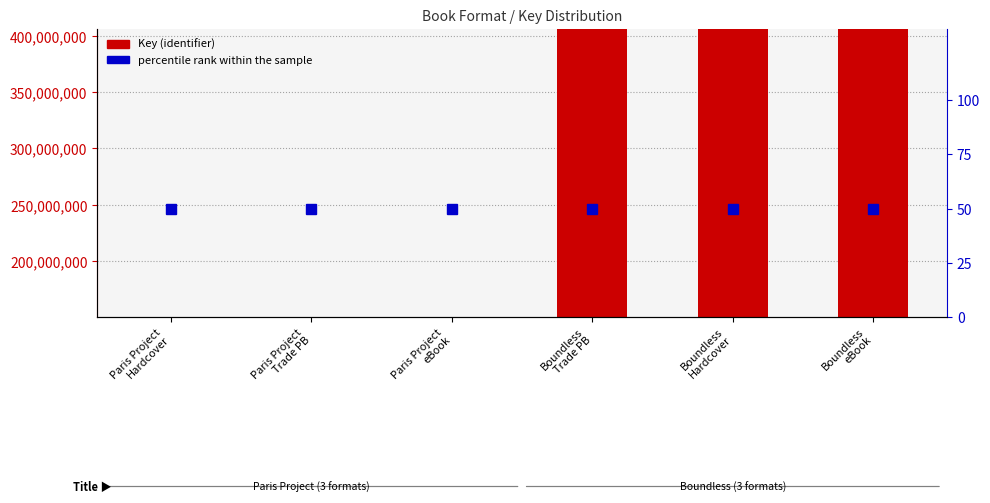

Where is Key (identifier) nearest to the value 278404534?

Paris Project
Hardcover